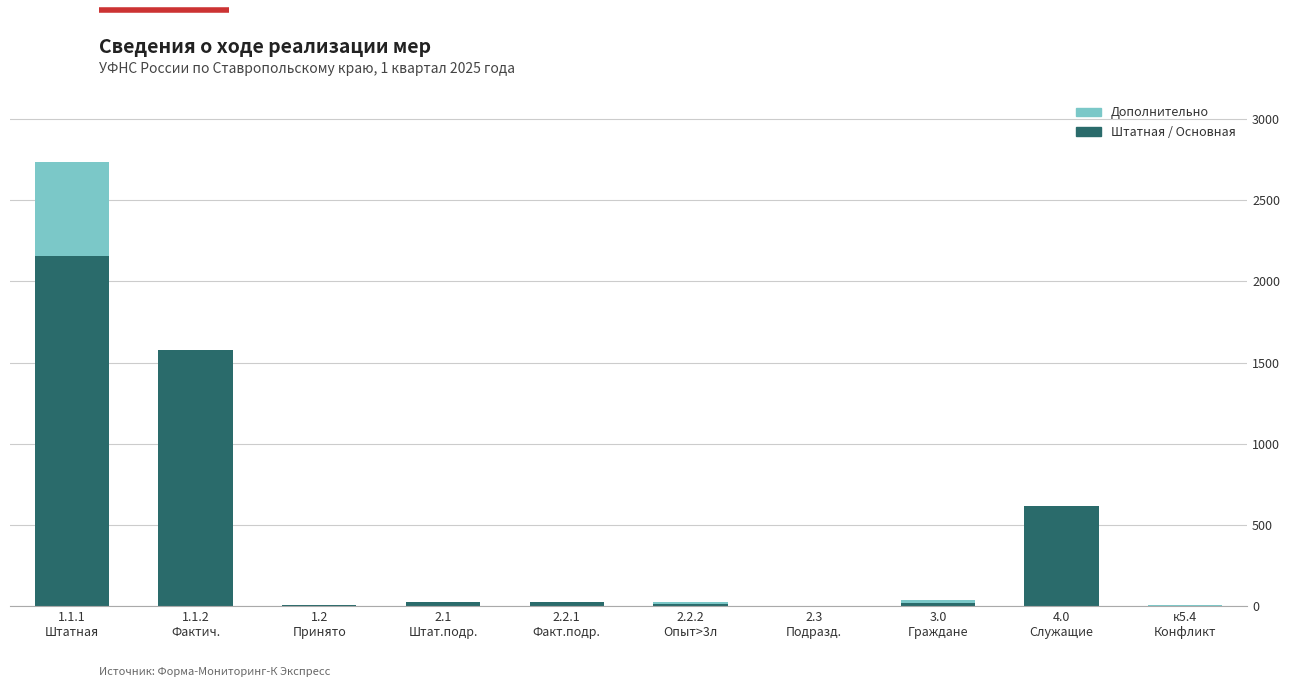

What is the sum of all Штатная / Основная values?

4447